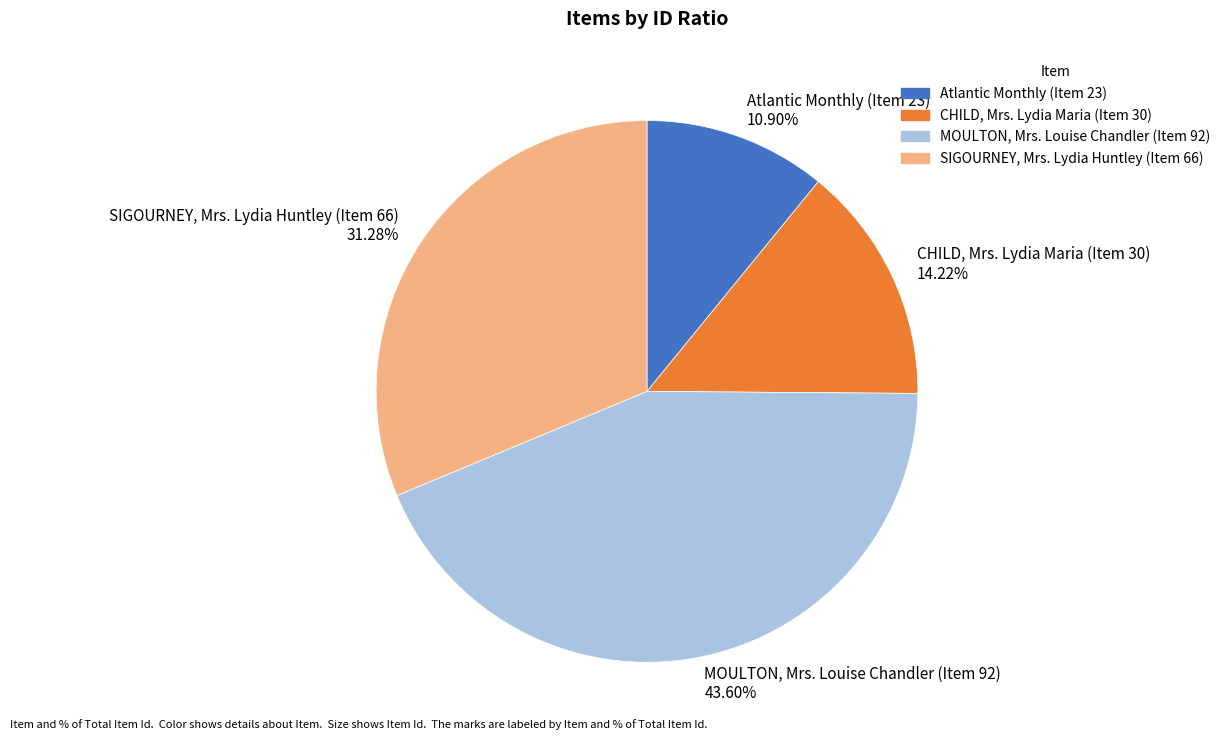

Does CHILD, Mrs. Lydia Maria (Item 30) account for over 50% of the chart?

No